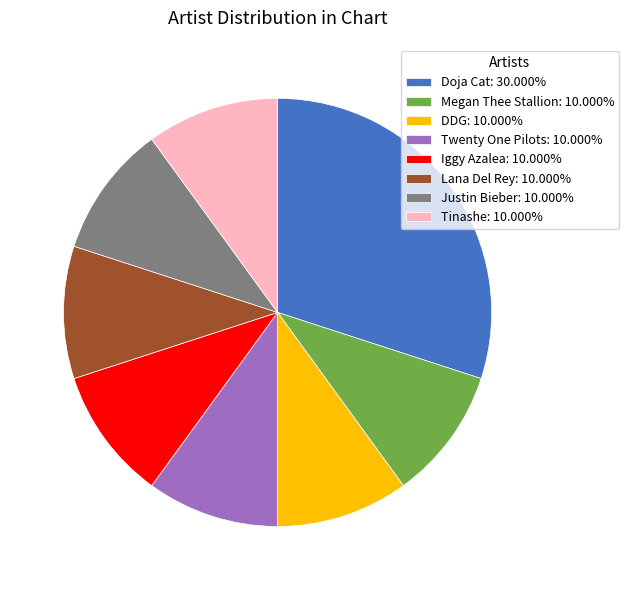

Is Iggy Azalea: 10.000% the majority of the pie?

No